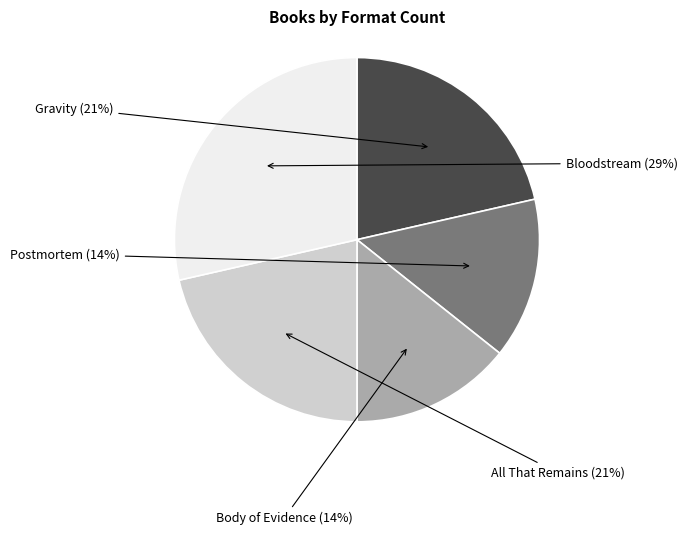

How many segments does this pie chart have?

5